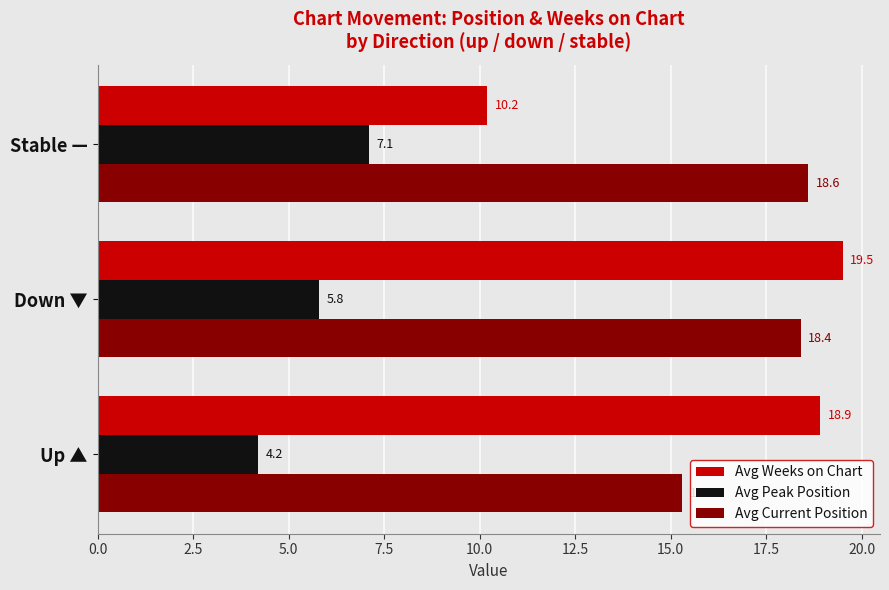

Which series has the widest spread of values?

Avg Weeks on Chart